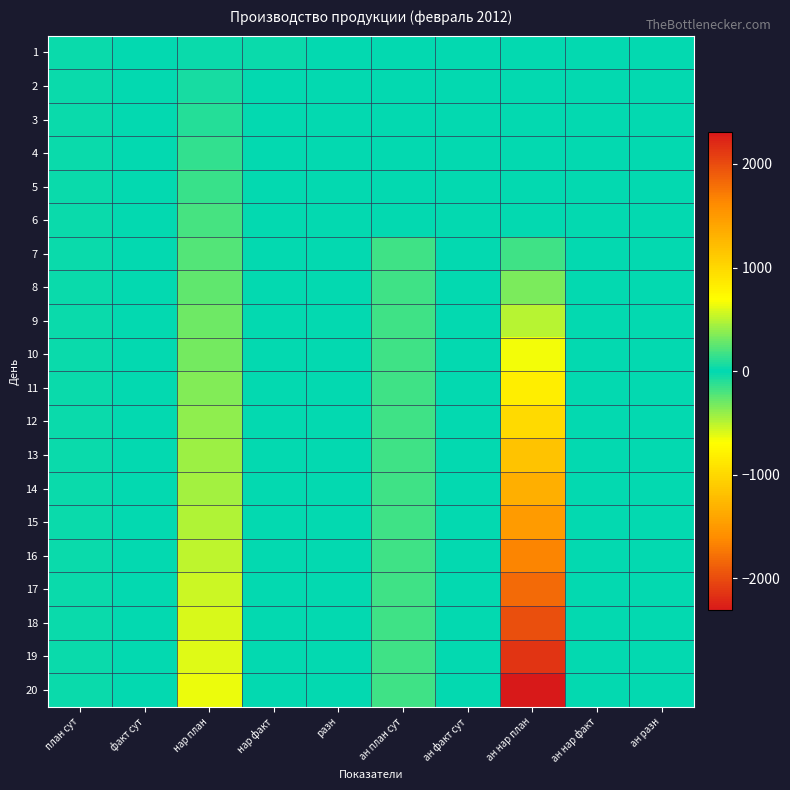

Which category has the lowest value across all series?

разн